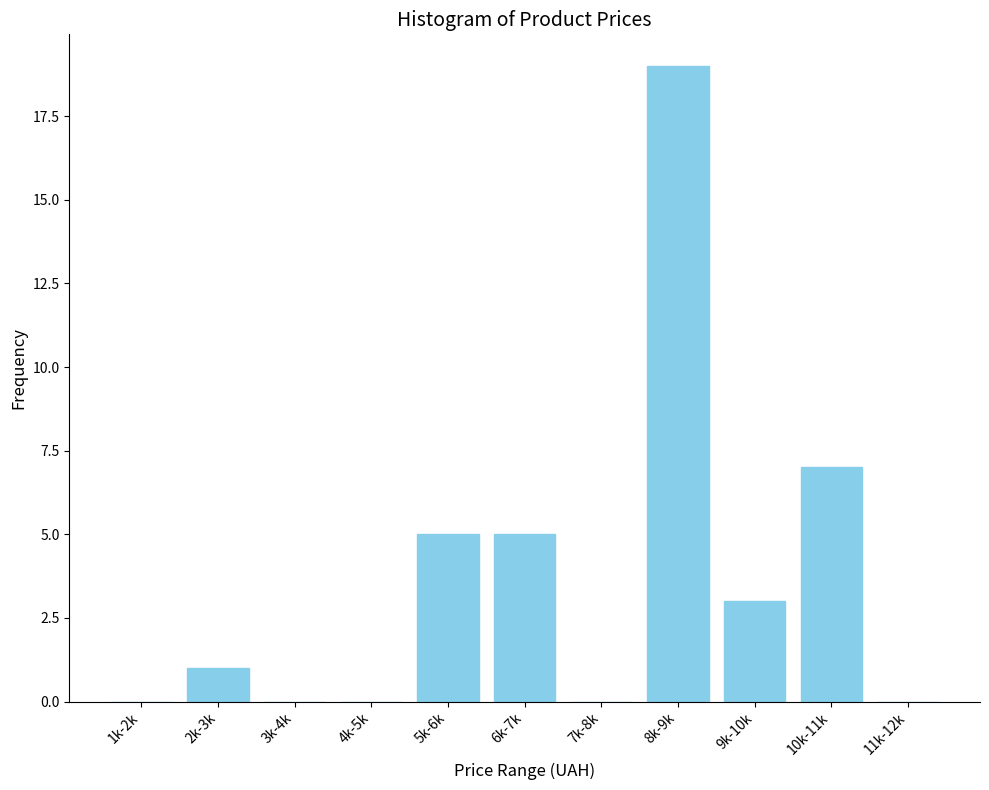

Reading right to left, transcribe all the data shown in this chart.

11k-12k=0	10k-11k=7	9k-10k=3	8k-9k=19	7k-8k=0	6k-7k=5	5k-6k=5	4k-5k=0	3k-4k=0	2k-3k=1	1k-2k=0